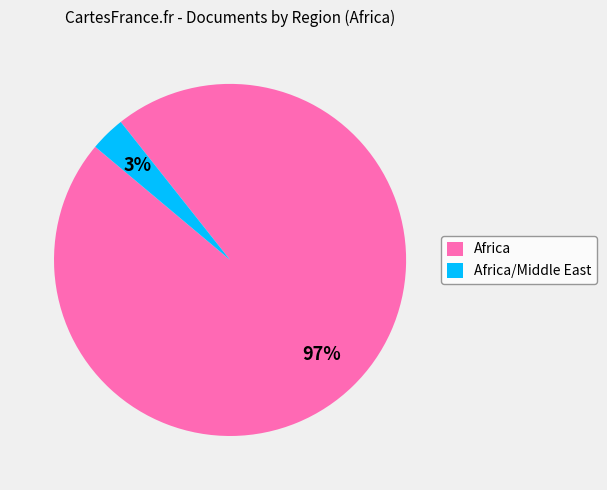

Rank the categories by value from highest to lowest.

Africa, Africa/Middle East